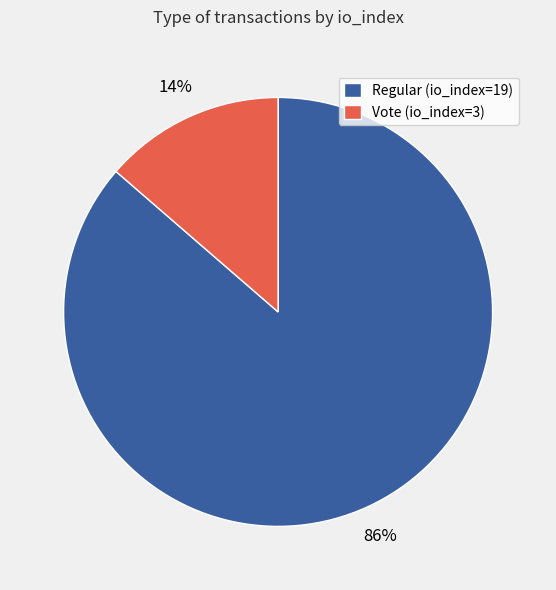

To the nearest percent, what is the combined percentage of Vote (io_index=3) and Regular (io_index=19)?

100%